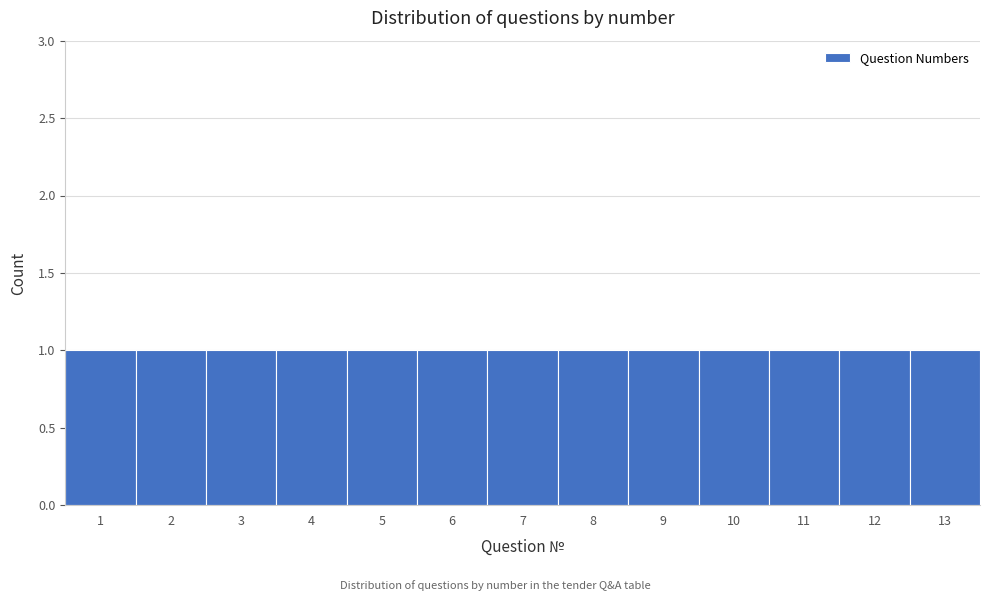

Reading left to right, list every bar in this chart as the range it spans on the x-axis followed by its height. The values are not printed on the chart, so give them approximately, as read against the axis.

0.5 to 1.5: 1
1.5 to 2.5: 1
2.5 to 3.5: 1
3.5 to 4.5: 1
4.5 to 5.5: 1
5.5 to 6.5: 1
6.5 to 7.5: 1
7.5 to 8.5: 1
8.5 to 9.5: 1
9.5 to 10.5: 1
10.5 to 11.5: 1
11.5 to 12.5: 1
12.5 to 13.5: 1